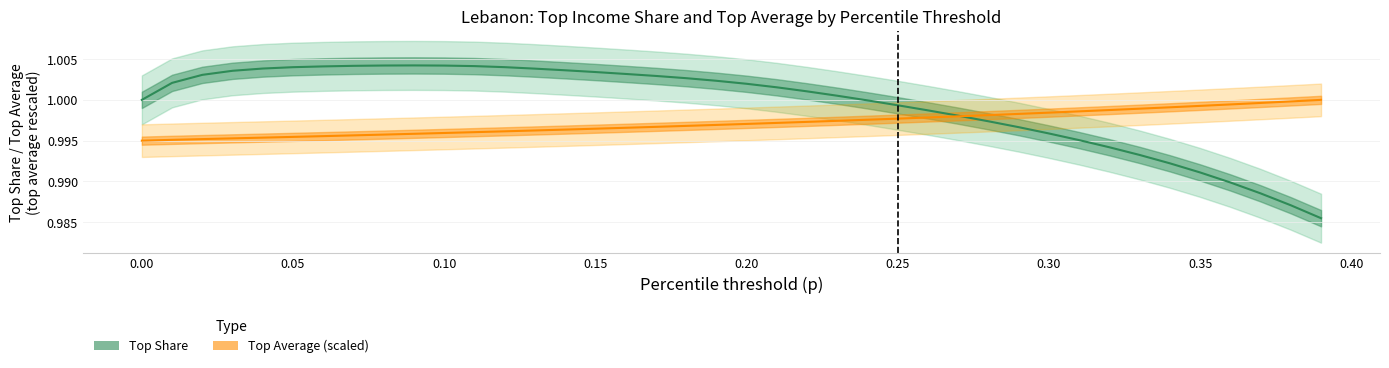

Reading right to left, extract all data points from this chart.

Top Share (topsh): 1.0	1.0	1.0	1.0	1.0	1.0	1.0	1.0	1.0	1.0	1.0	1.0	1.0	1.0	1.0	1.0	1.0	1.0	1.0	1.0	1.0	1.0	1.0	1.0	1.0	1.0	1.0	1.0	1.0	1.0	1.0	1.0	1.0	1.0	1.0	1.0	1.0	1.0	1.0	1.0
Top Average (topavg, scaled): 1.0	1.0	1.0	1.0	1.0	1.0	1.0	1.0	1.0	1.0	1.0	1.0	1.0	1.0	1.0	1.0	1.0	1.0	1.0	1.0	1.0	1.0	1.0	1.0	1.0	1.0	1.0	1.0	1.0	1.0	1.0	1.0	1.0	1.0	1.0	1.0	1.0	1.0	1.0	1.0